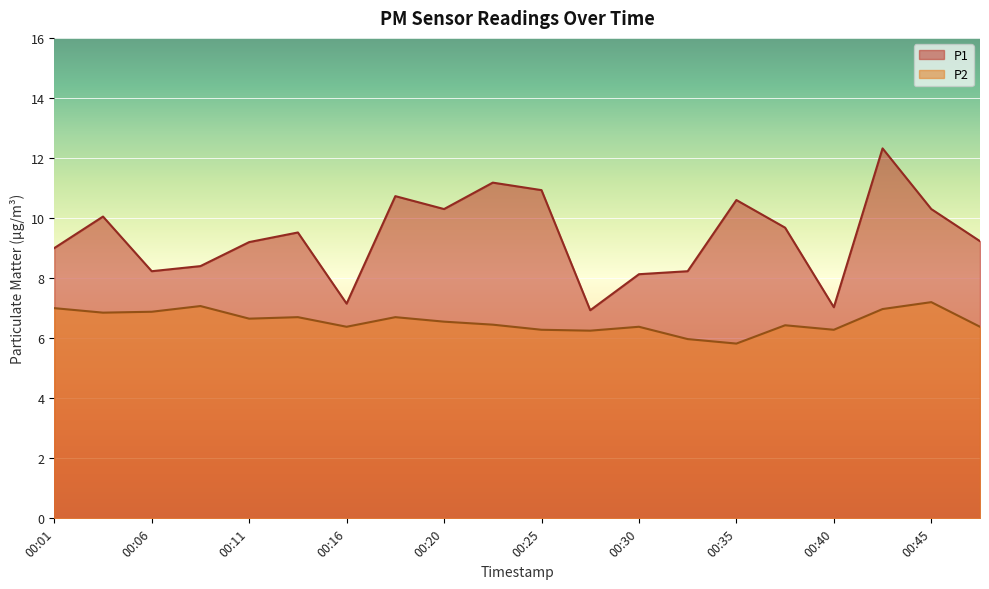

True or false: P1 has a value of 13.4 at 00:06.

False